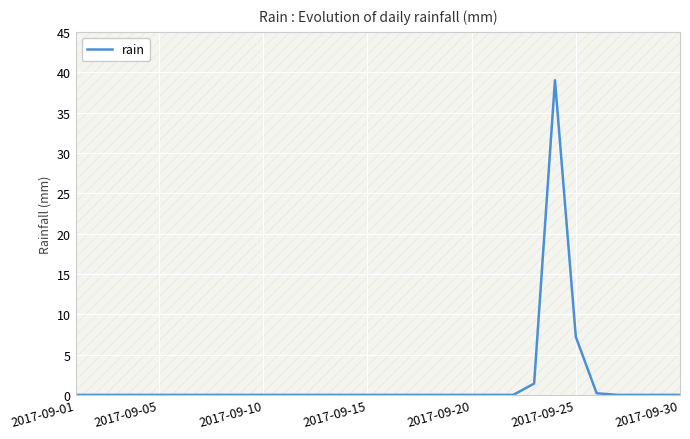

At which label is rain closest to 19?

2017-09-25